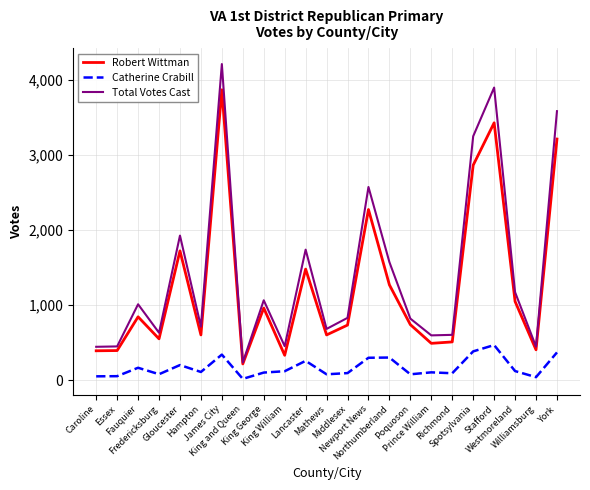

Which series has the largest total across all categories?

Total Votes Cast